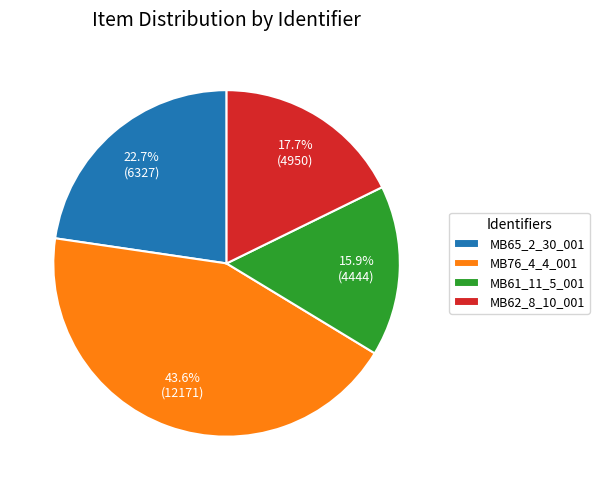

Combined, do MB65_2_30_001 and MB76_4_4_001 account for over 50%?

Yes